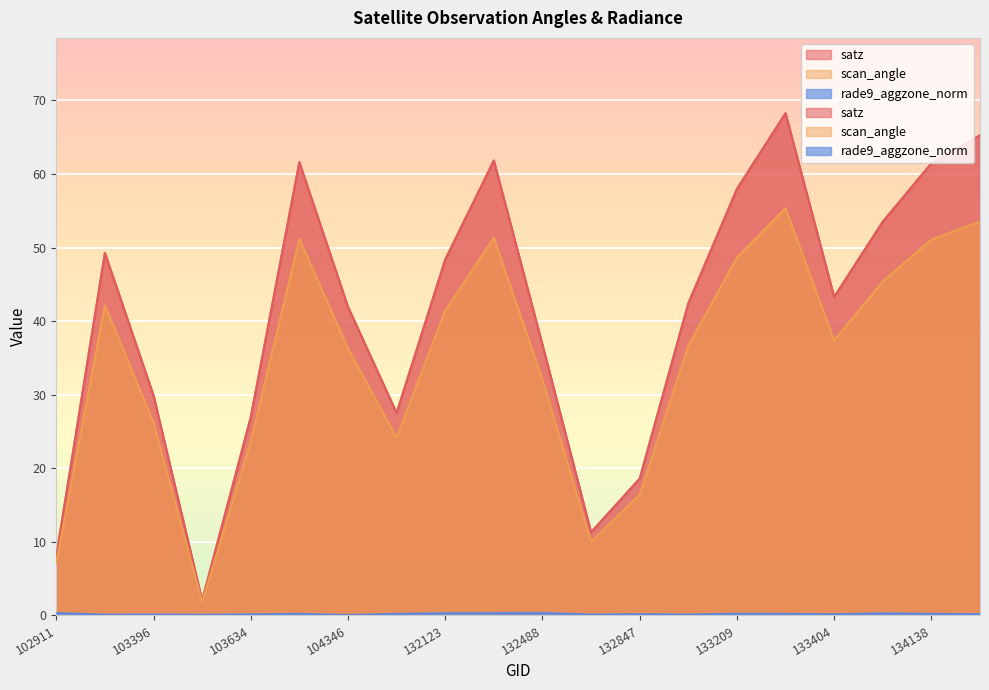

At which category is the sum across all series the highest?

133392